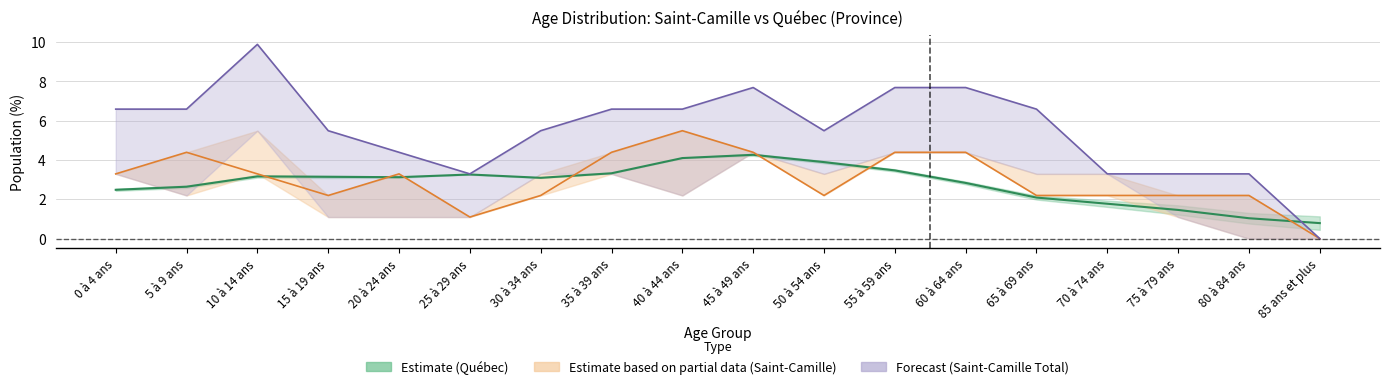

Between which two adjacent categories do SaintCamille_Masculin and Quebec_Total first intersect?

10 à 14 ans and 15 à 19 ans